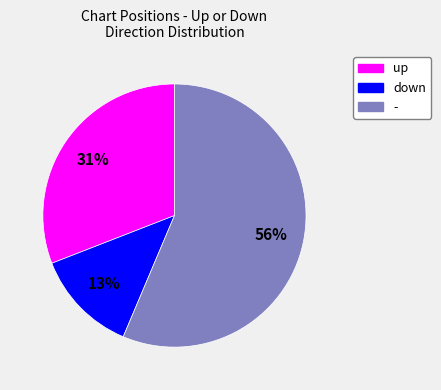

Which slice is the smallest?

down